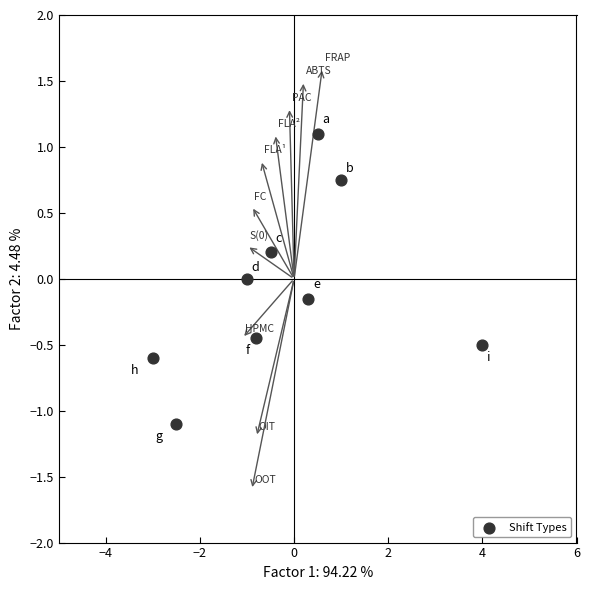

What is the range of X values (max minus min)?

7.0